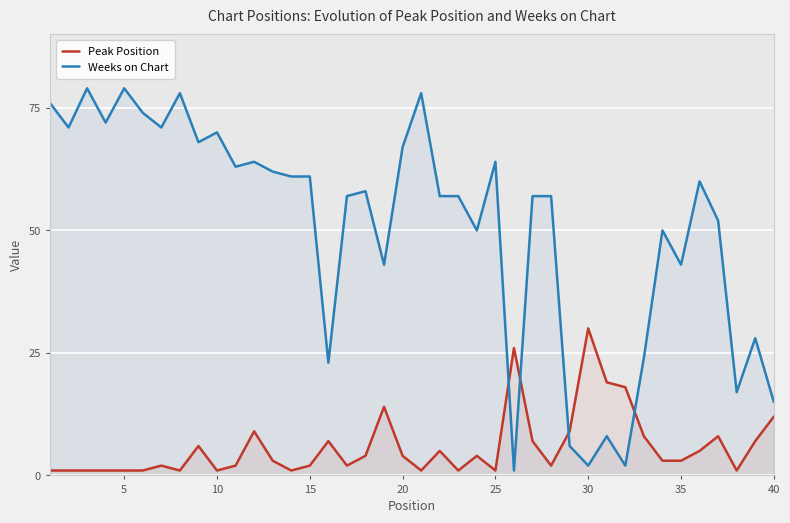

Which series has the largest total across all categories?

Weeks on Chart